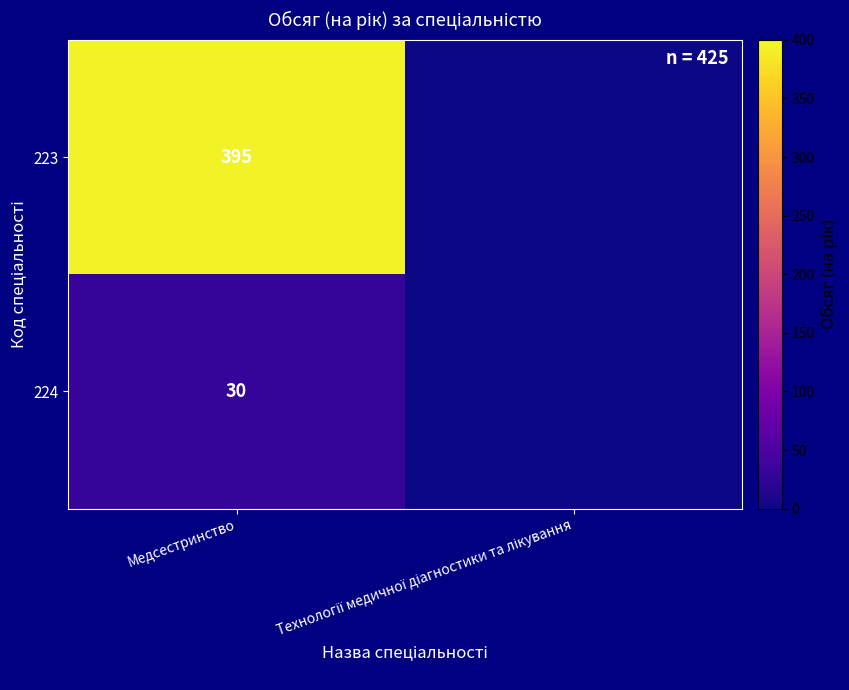

Count the number of data series in this chart.

2